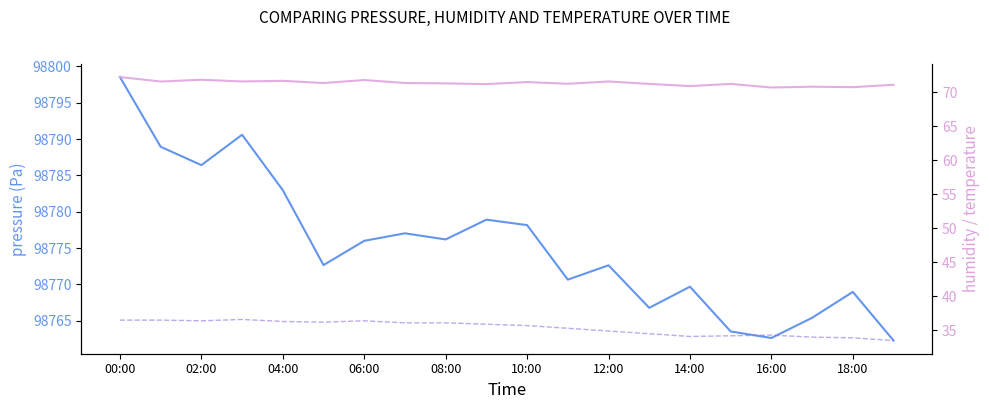

What is the difference between the humidity values at 19 and 08:00?

0.6